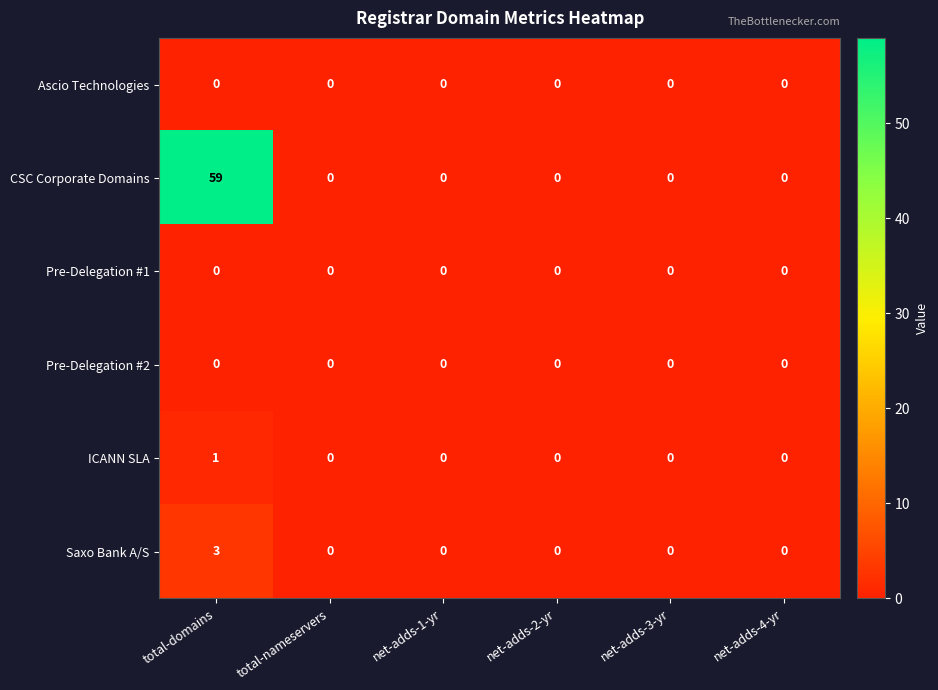

Which series has the widest spread of values?

CSC Corporate Domains